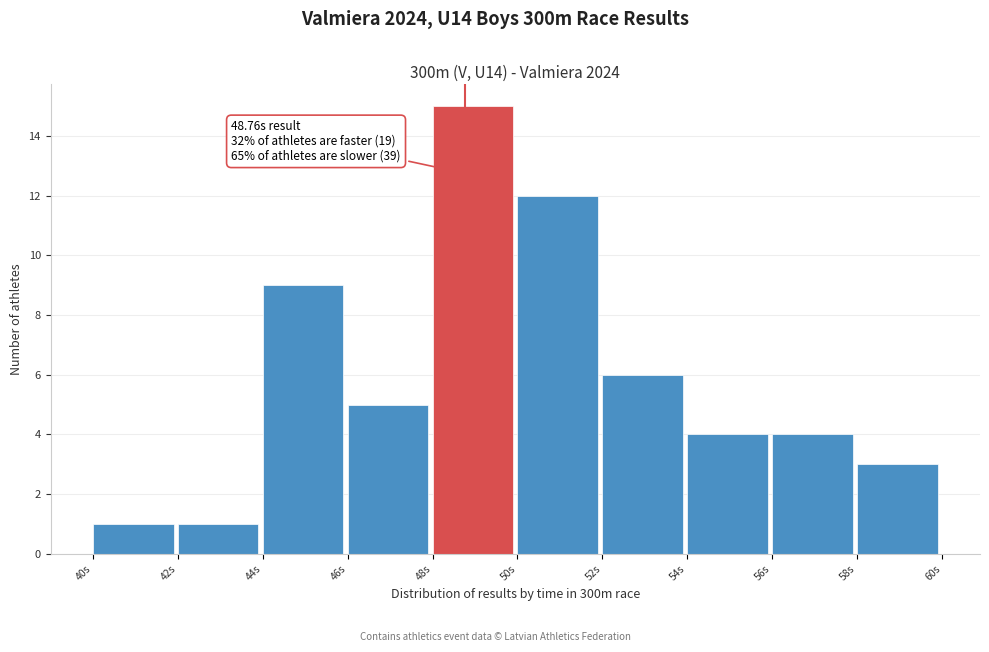

Over which range of the x-axis is the bar tallest?

48 to 50